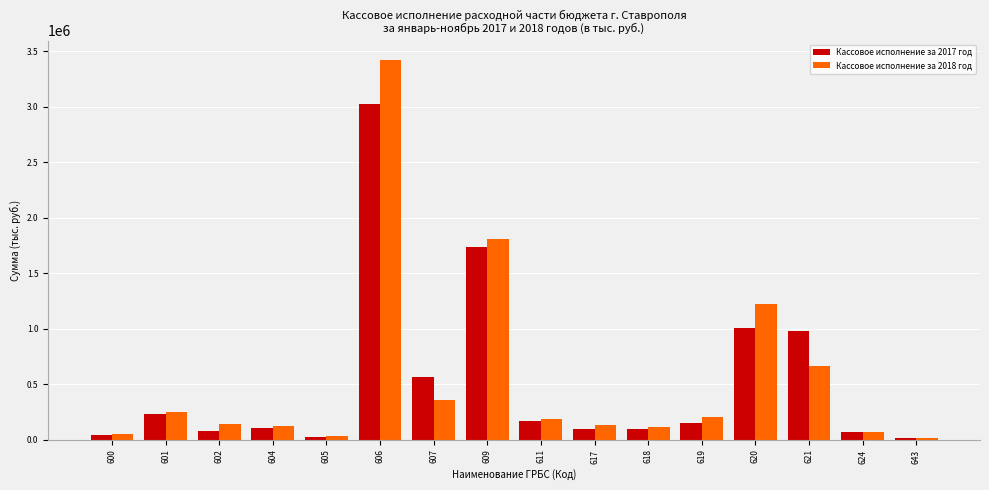

What is the greatest value displayed?

3423562